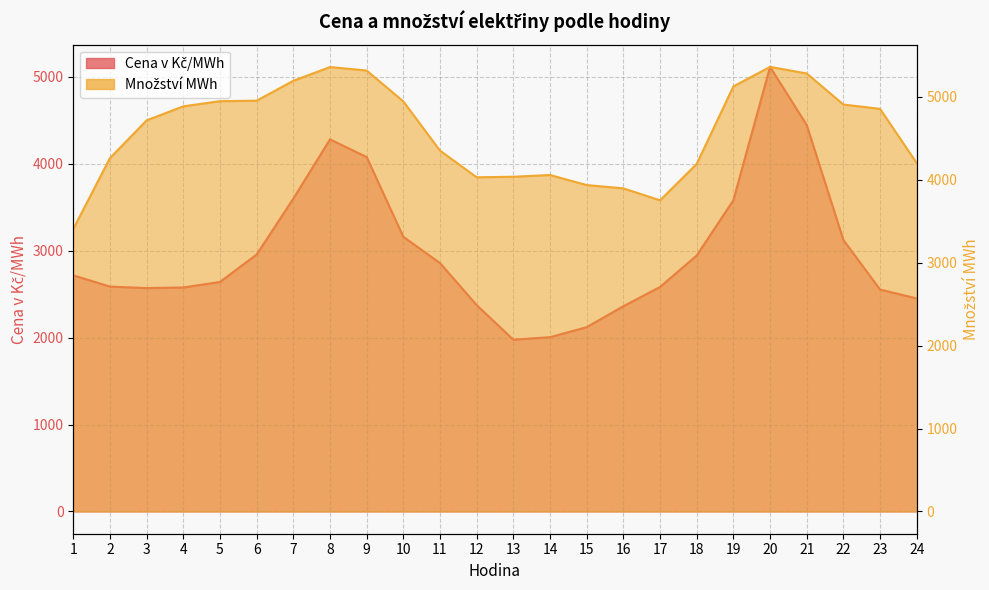

What is the difference between the second highest and second lowest values in the Množství MWh series?

1607.2